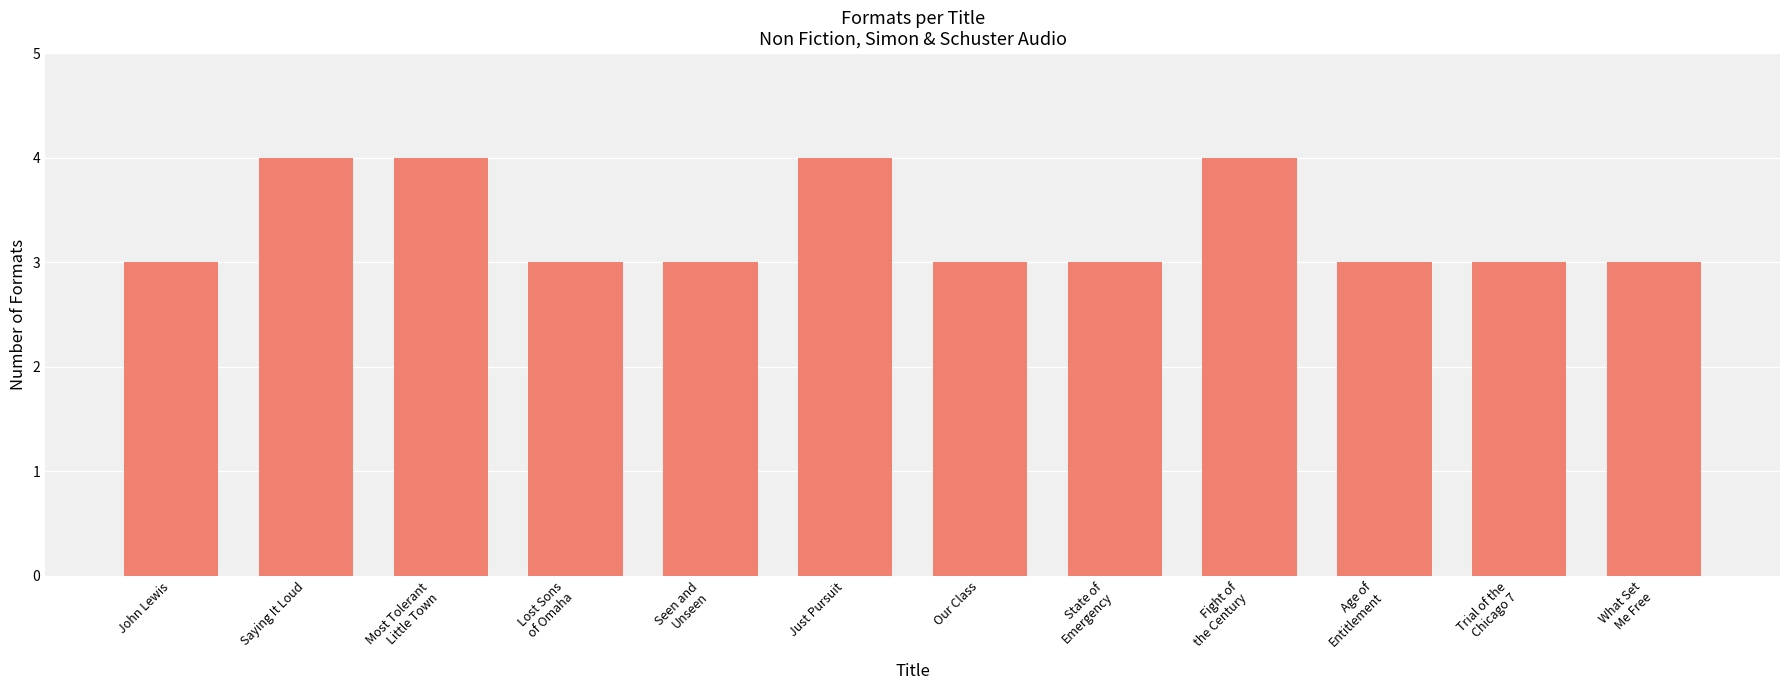

The chart shows a value of 5 at Our Class. True or false?

False